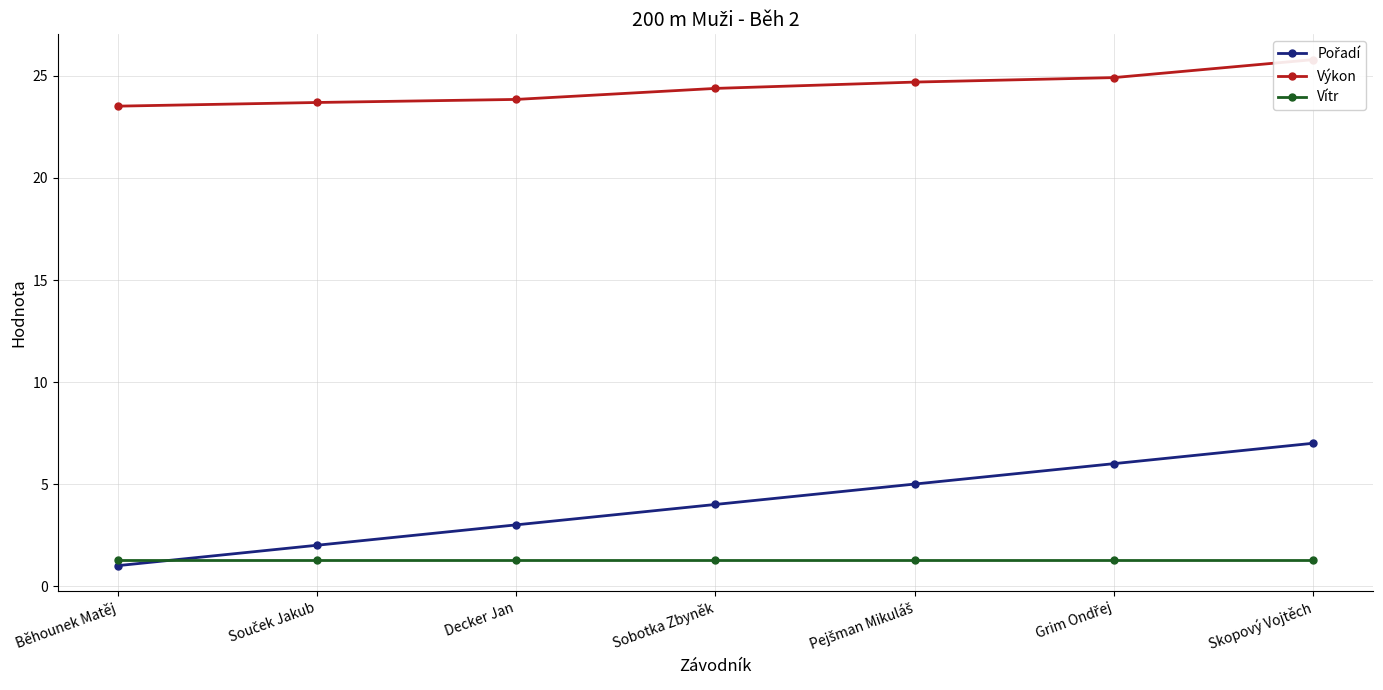

What is the approximate value of Pořadí at Souček Jakub?

2.0